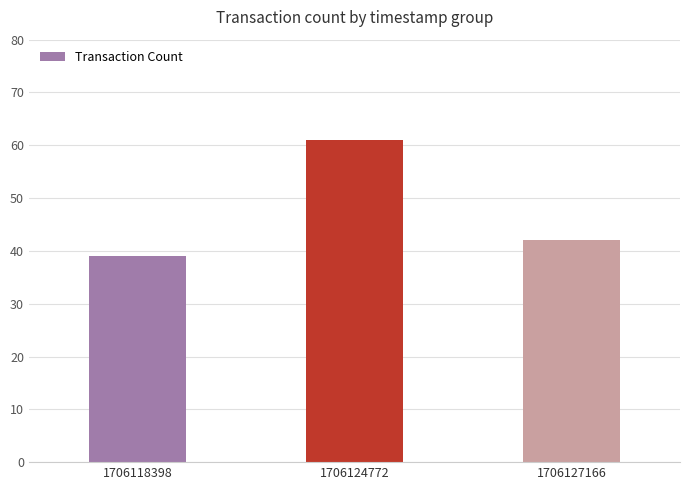

What is the value of the 1st bar from the left?

39